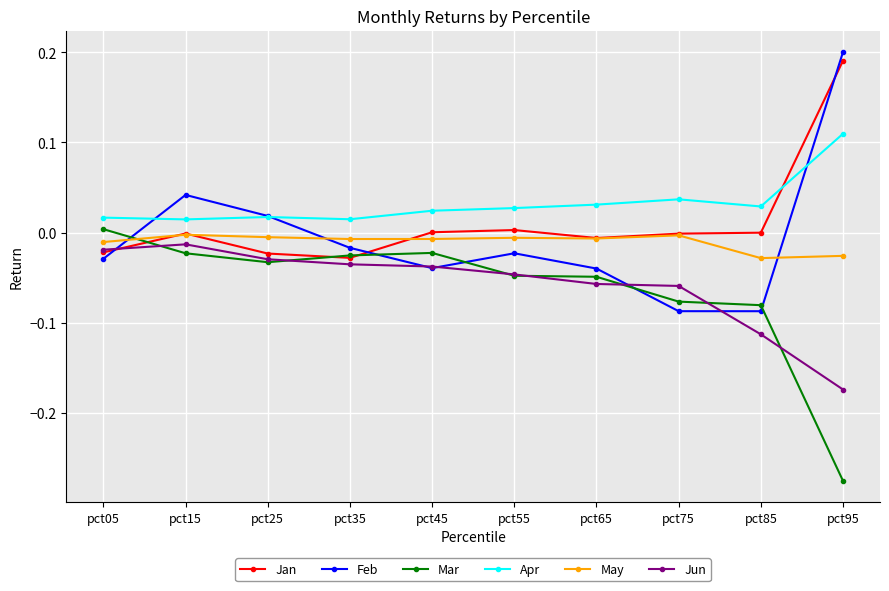

What is the spread (max minus min) of values at pct95?

0.5